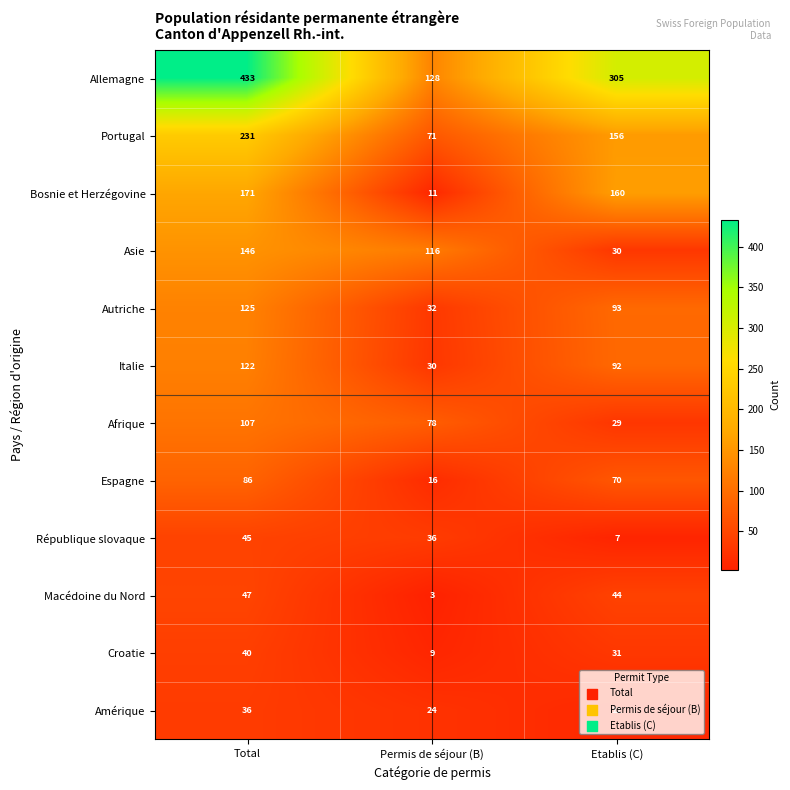

What is the difference between the maximum and second lowest values in the Amérique series?

12